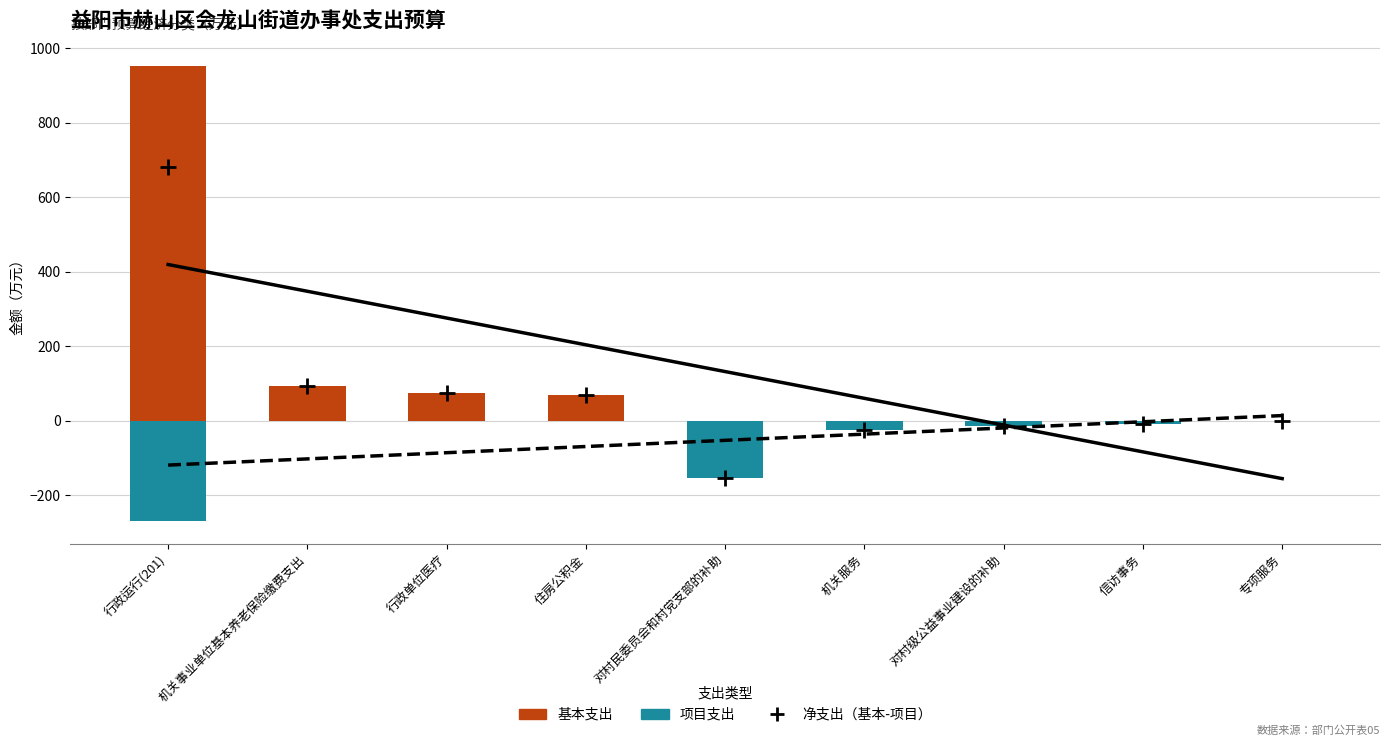

Is the value of 基本支出 at 机关事业单位基本养老保险缴费支出 greater than the value of 项目支出 at 行政单位医疗?

Yes